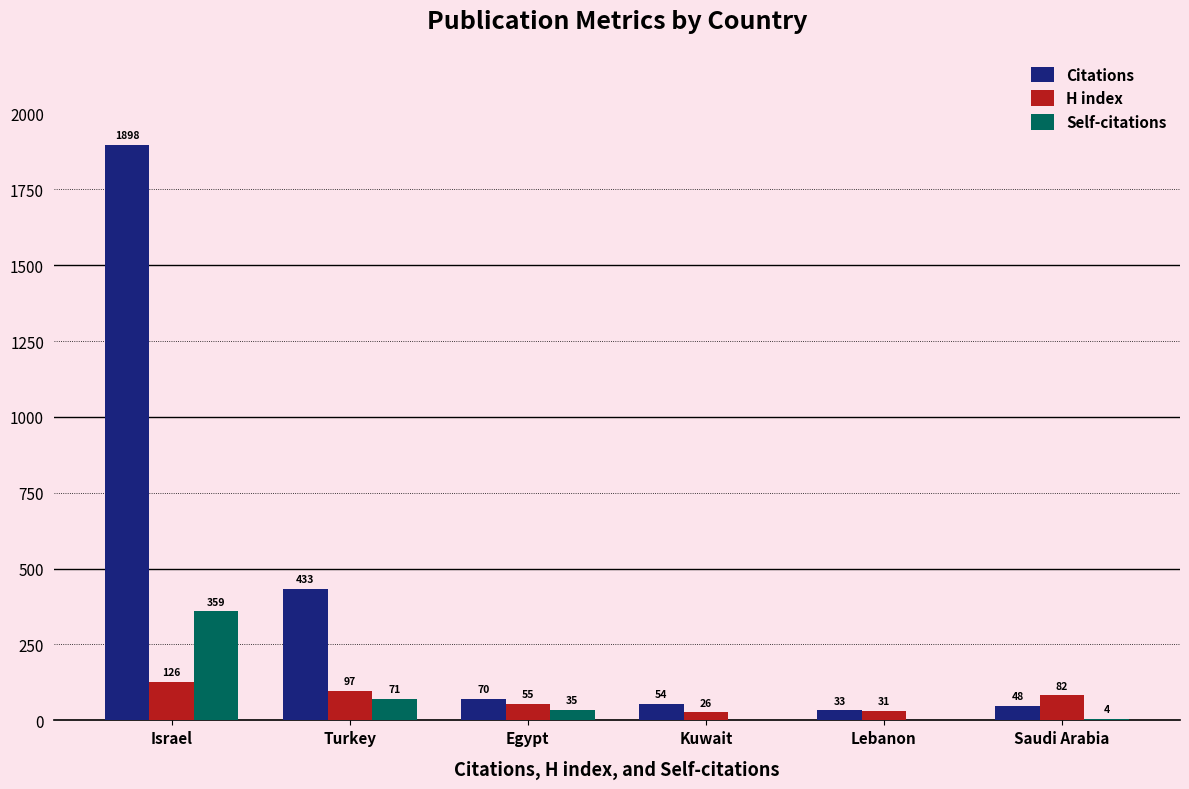

How many groups of bars are there?

6